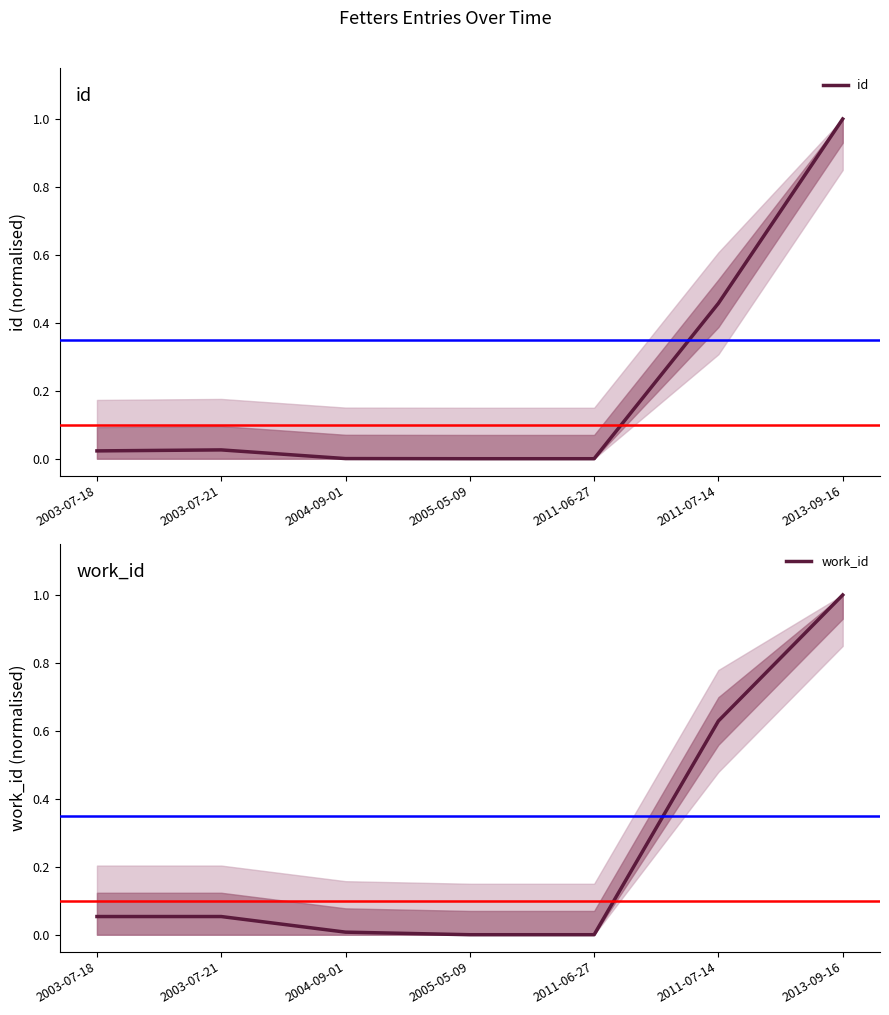

Is the value of id at 2005-05-09 greater than the value of work_id at 2004-09-01?

No